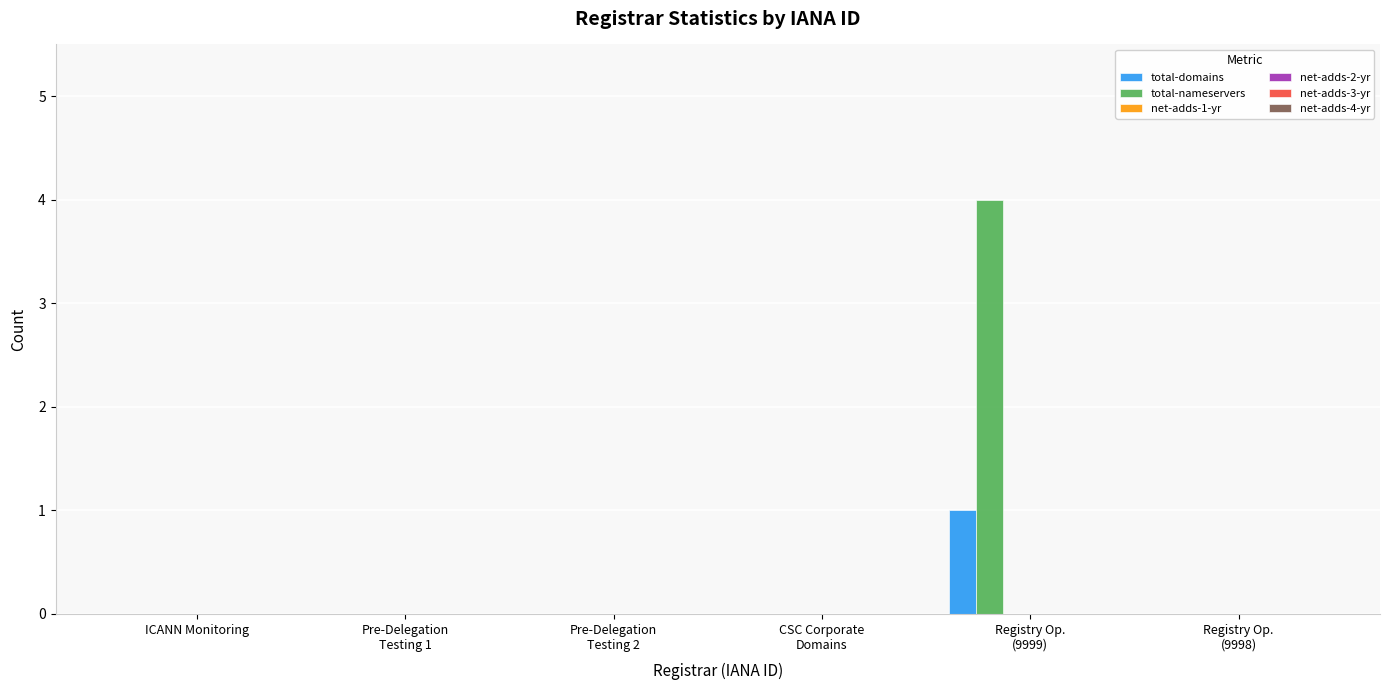

Does the chart contain stacked bars?

No